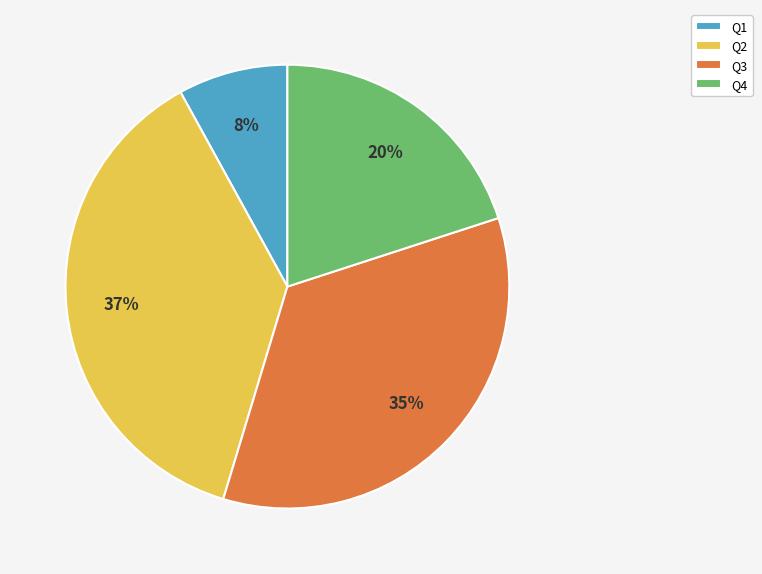

What percentage is the Q4 slice, to the nearest percent?

20%